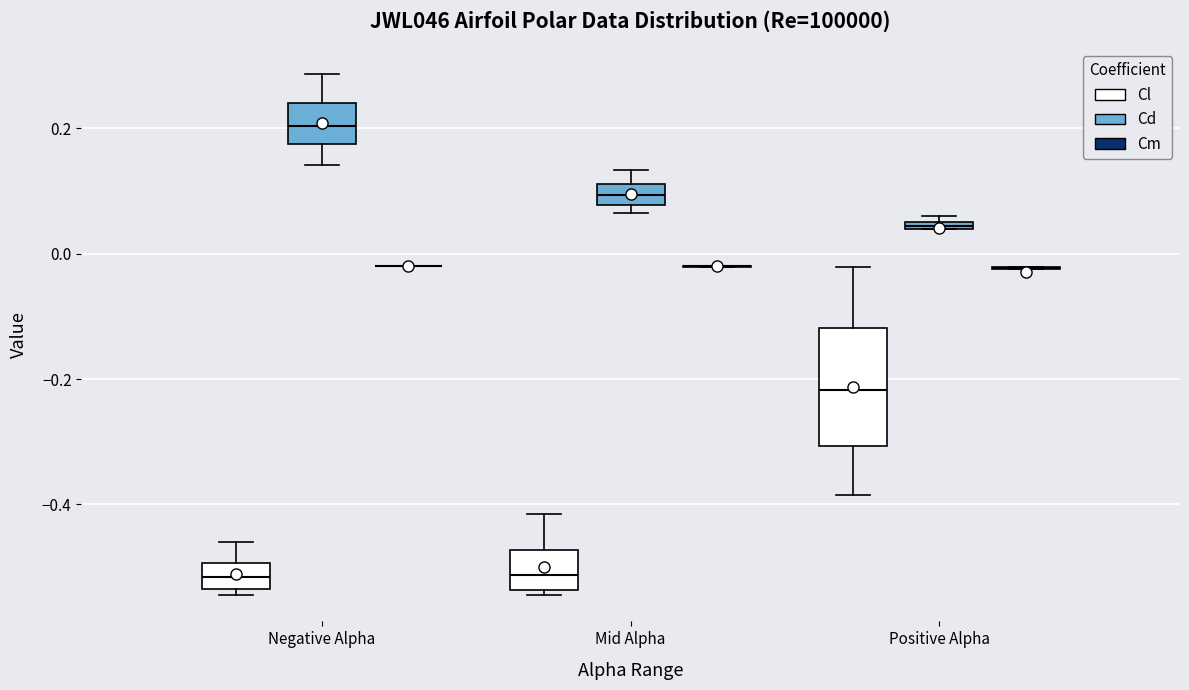

Where does the upper whisker of the box for Positive Alpha (Cl) end on the y-axis? The values are not printed on the chart, so give them approximately, as read against the axis.

-0.02